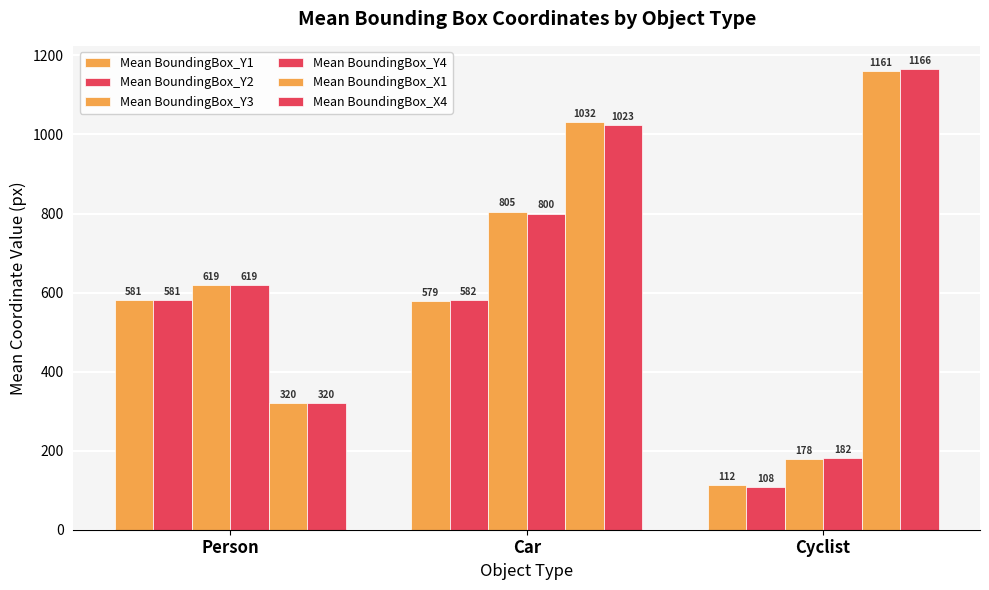

Are the bars grouped side by side (vs. stacked)?

Yes